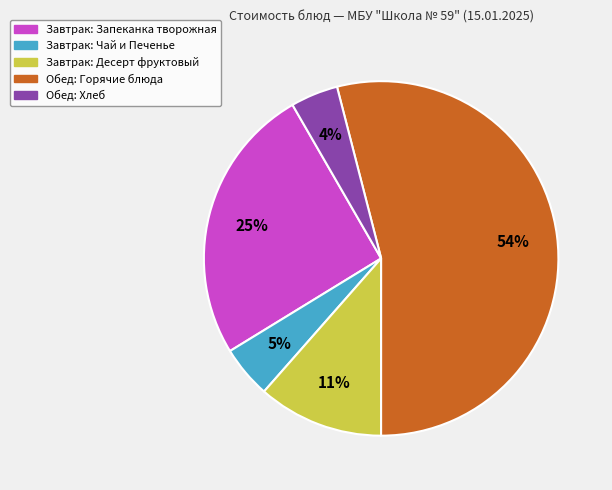

To the nearest percent, what is the average slice percentage?

20%